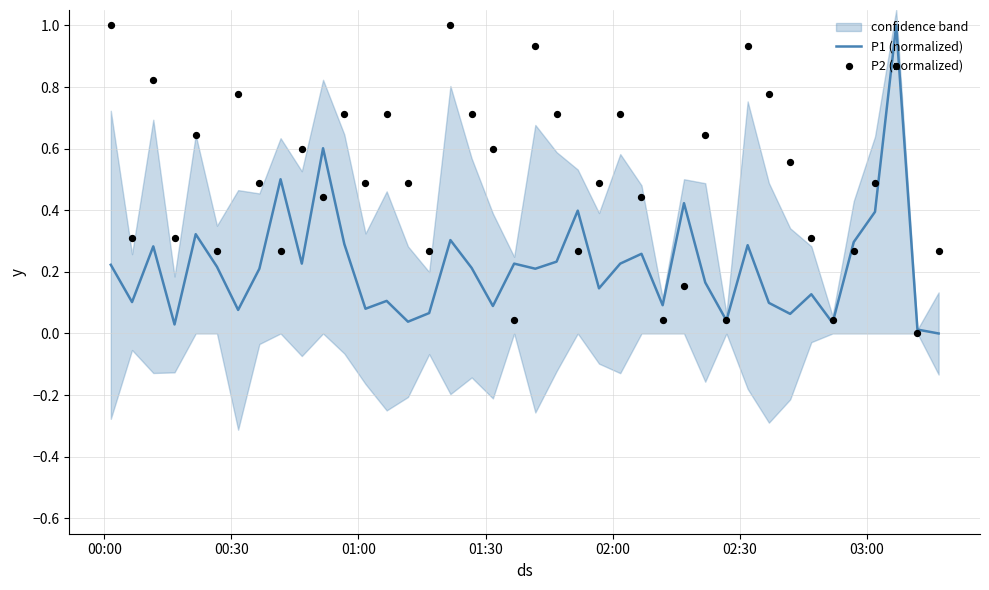

Which series has the largest Y range (max minus min)?

P1 (normalized)